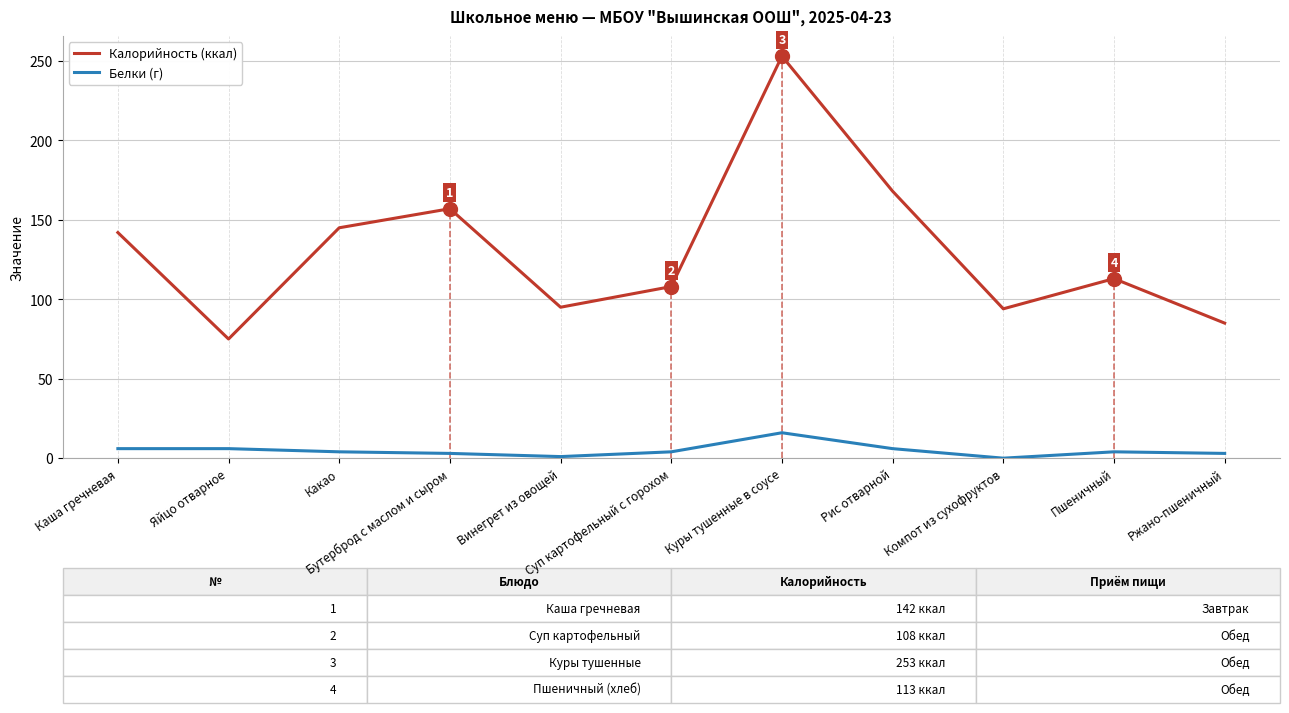

What is the value of the Белки (г) point at the 1st from the left?

6